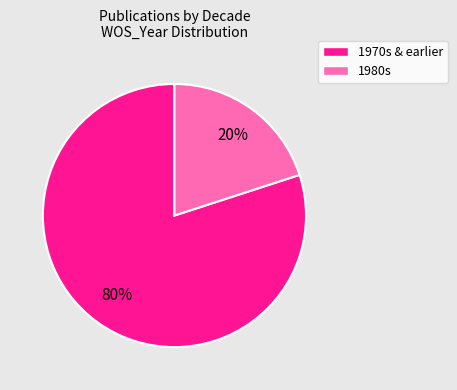

Is there a majority slice in this chart?

Yes